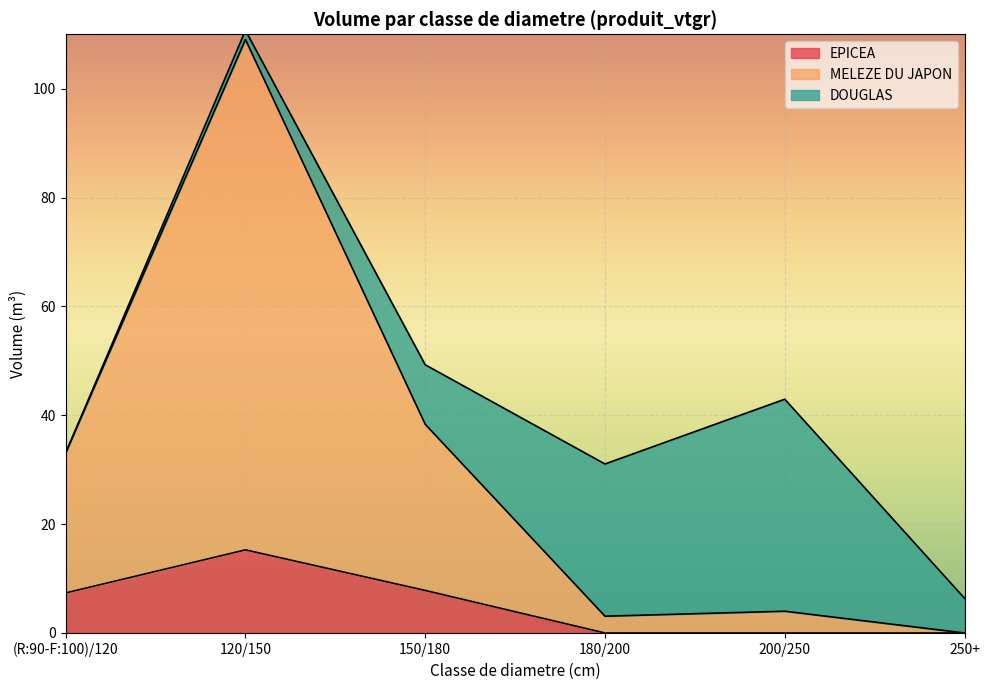

At which label does DOUGLAS reach its minimum?

(R:90-F:100)/120